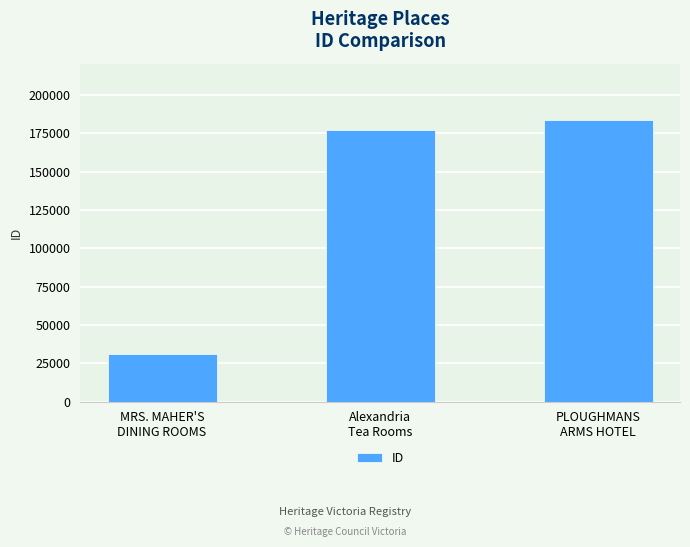

Approximately how many times larger is the value at Alexandria
Tea Rooms compared to MRS. MAHER'S
DINING ROOMS?

5.8